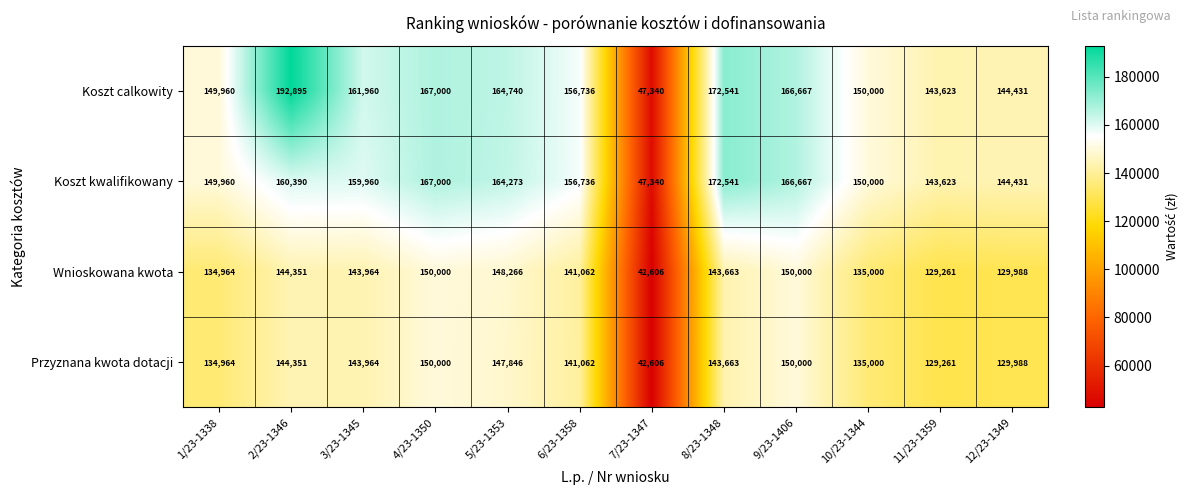

At how many categories does at least one series exceed 181521?

1